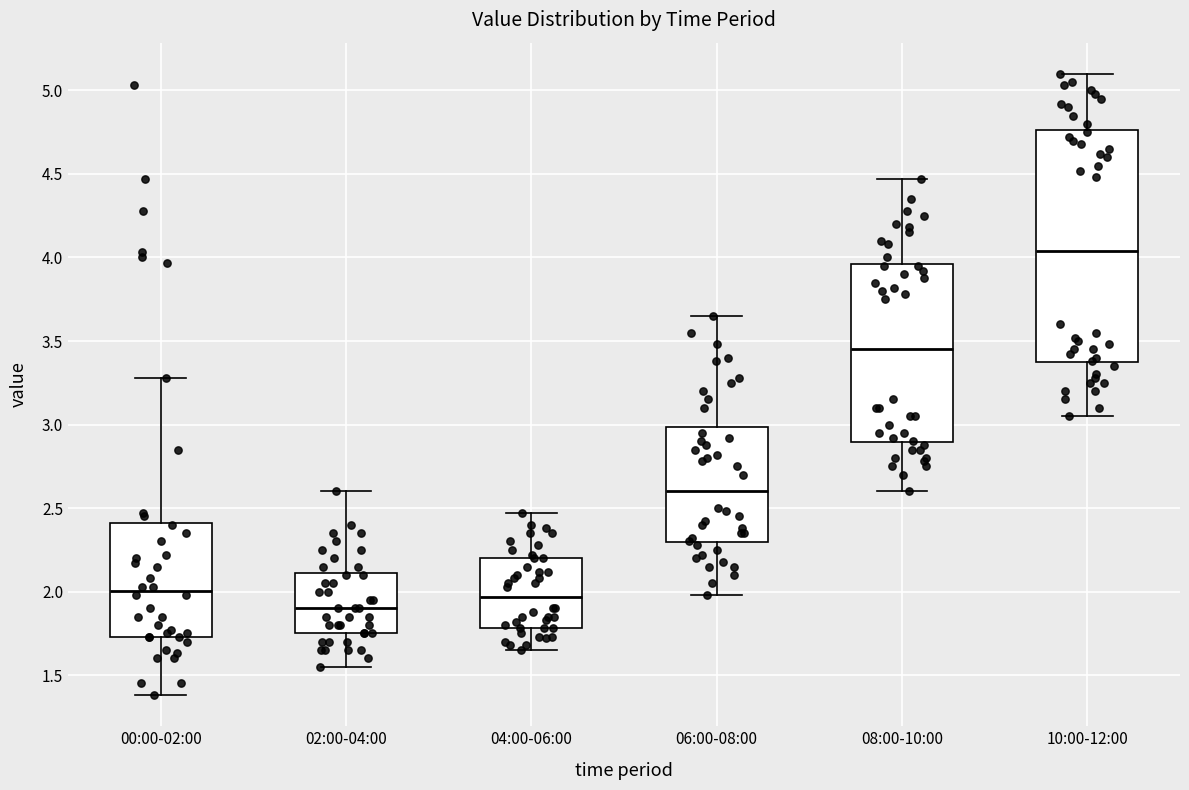

Reading left to right, transcribe this box plot: for each box, give where its median line is, the range the box spans, and where its two whiskers end, as read against the y-axis. The values are not printed on the chart, so give them approximately, as read against the axis.

00:00-02:00: median 2.00, box 1.75 to 2.40, whiskers 1.40 to 3.30
02:00-04:00: median 1.90, box 1.75 to 2.10, whiskers 1.55 to 2.60
04:00-06:00: median 1.95, box 1.80 to 2.20, whiskers 1.65 to 2.45
06:00-08:00: median 2.60, box 2.30 to 3.00, whiskers 2.00 to 3.65
08:00-10:00: median 3.45, box 2.90 to 3.95, whiskers 2.60 to 4.45
10:00-12:00: median 4.05, box 3.35 to 4.75, whiskers 3.05 to 5.10